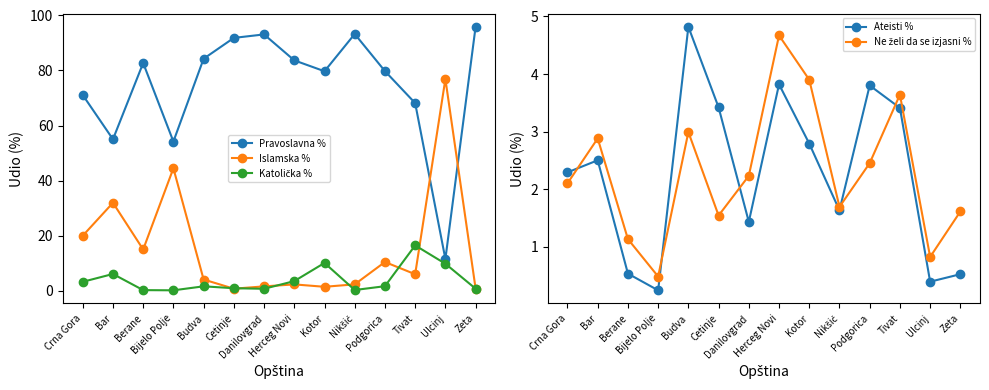

What are all the series names shown in the legend?

Pravoslavna %, Islamska %, Katolička %, Ateisti %, Ne želi da se izjasni %